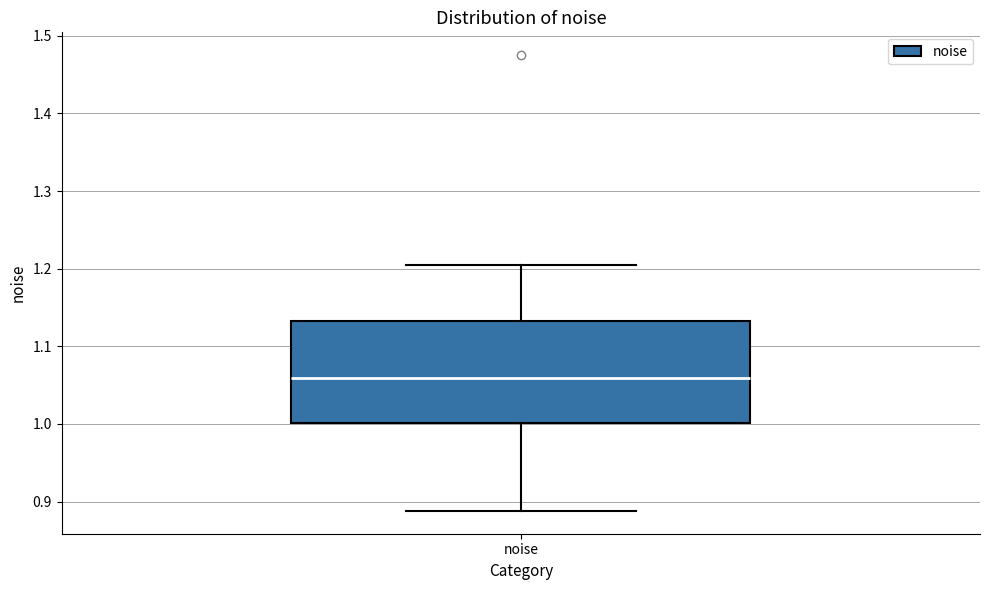

Read this box plot against the y-axis: the position of the median line, the range covered by the box, and the ends of both whiskers. The values are not printed on the chart, so give them approximately, as read against the axis.

median 1.06, box 1.00 to 1.13, whiskers 0.89 to 1.20